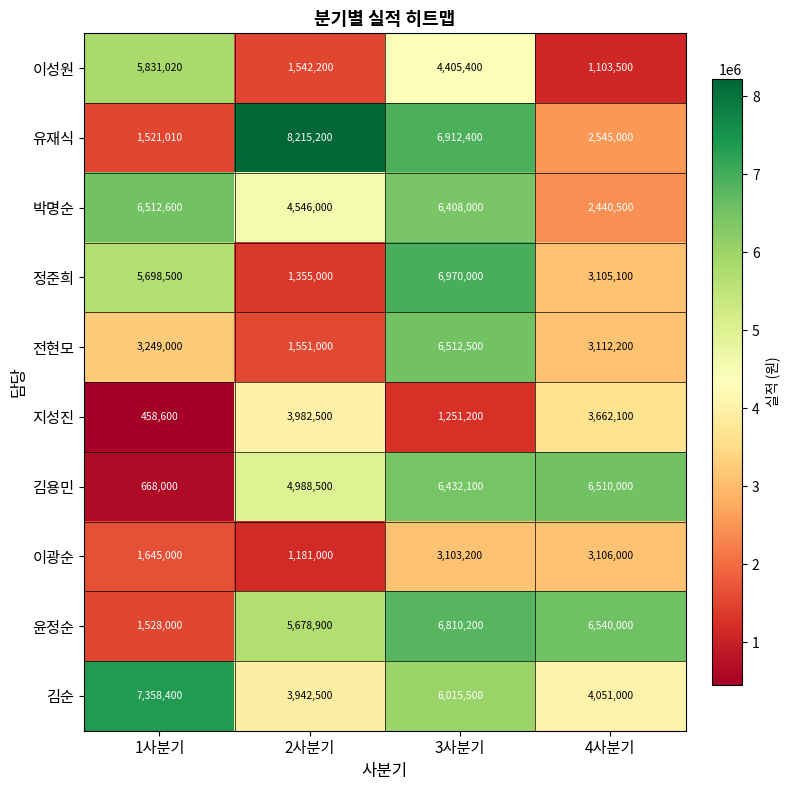

What is the difference between the 이성원 values at 2사분기 and 4사분기?

438700